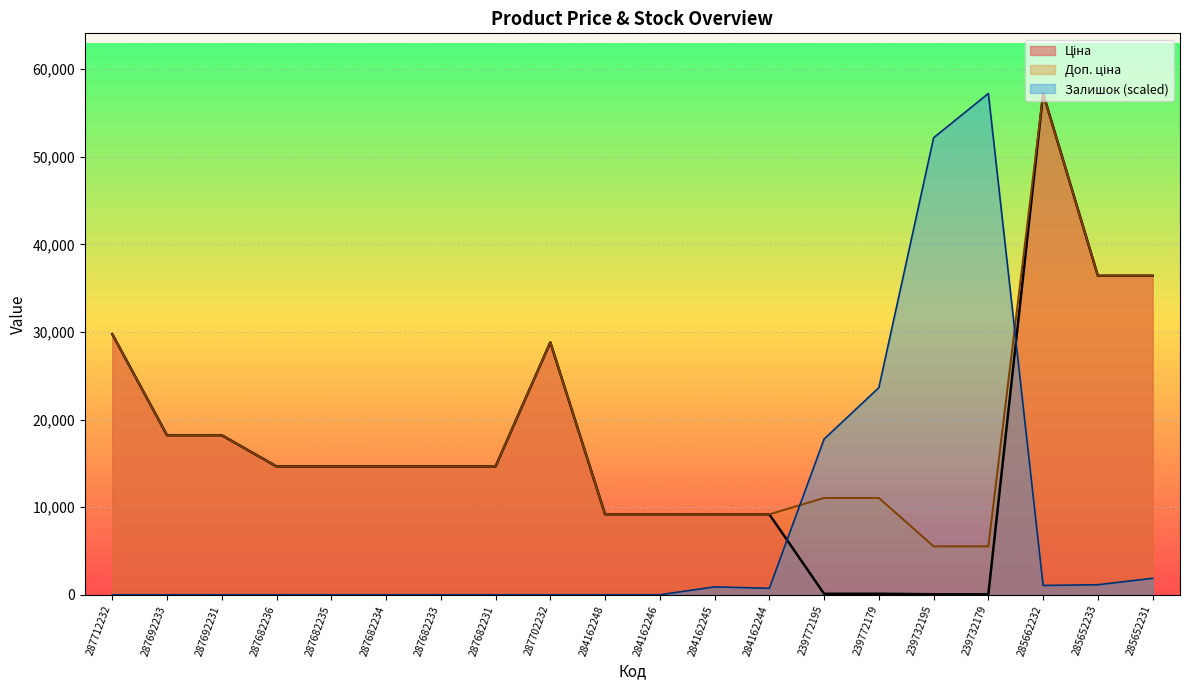

True or false: Доп. ціна and Ціна intersect in this chart.

False